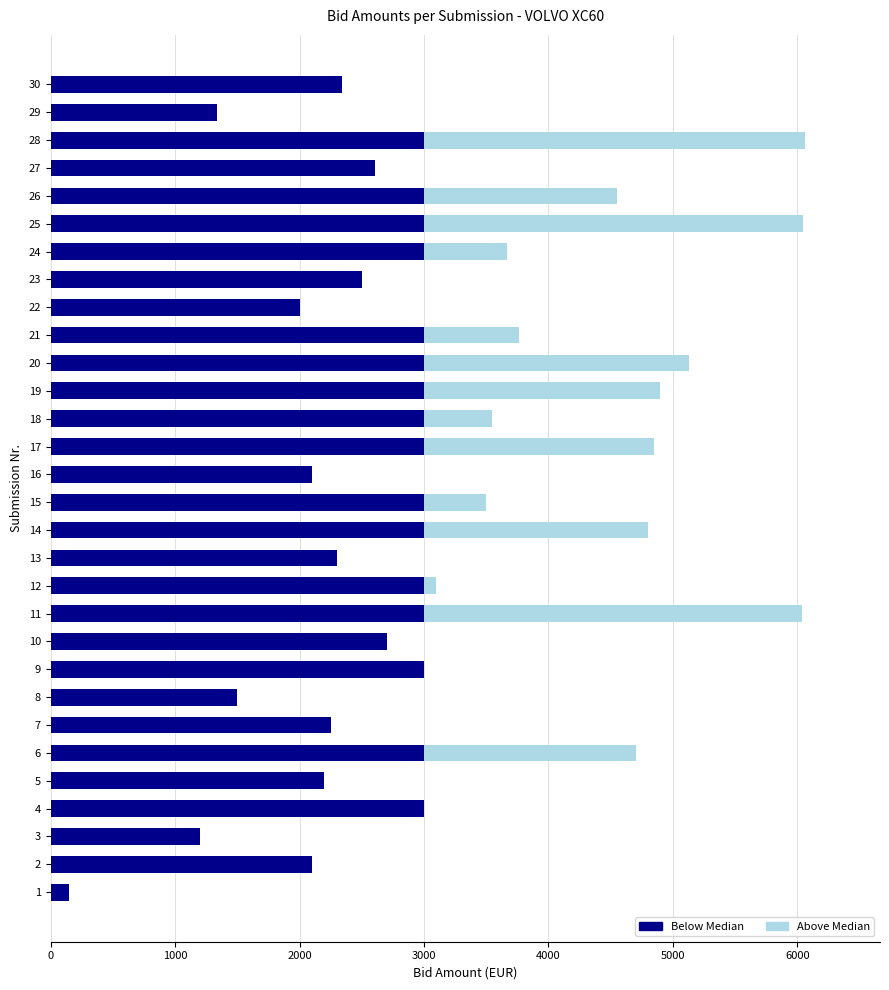

What is the total value across all series at 10?

2700.0